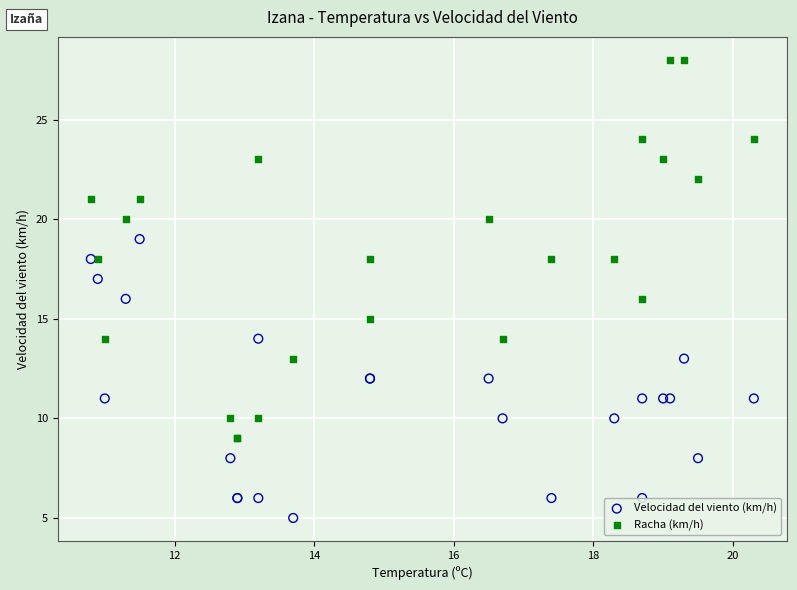

Which series reaches the minimum Y coordinate?

Velocidad del viento (km/h)